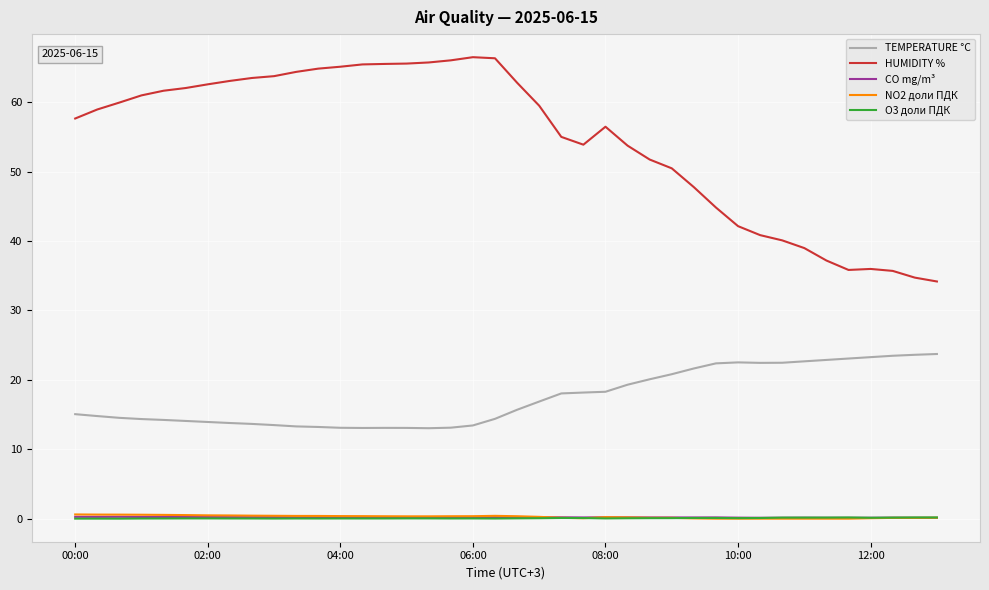

Which series has the largest range (max minus min)?

HUMIDITY %